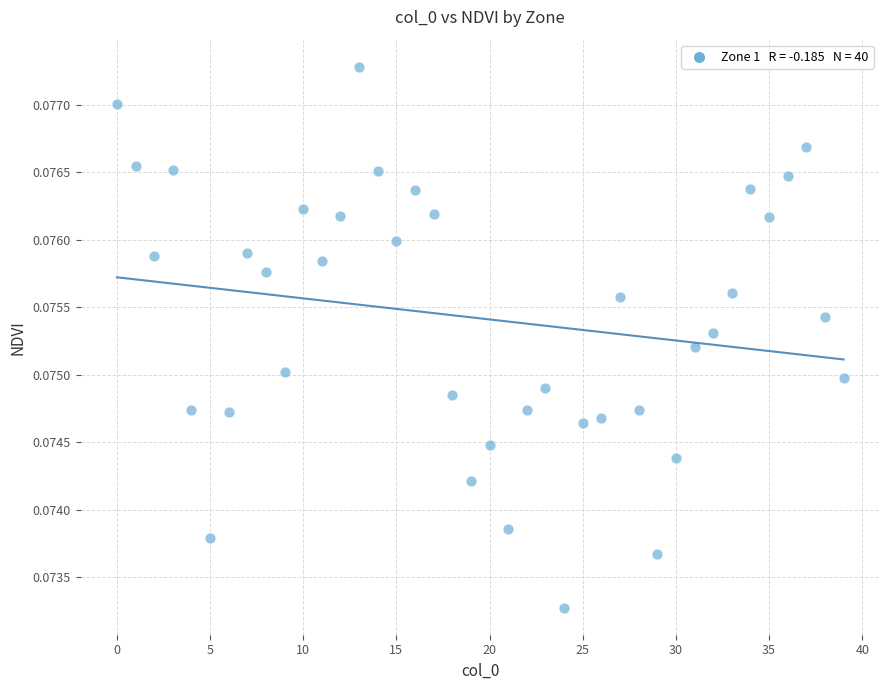

How many data points are displayed?

40